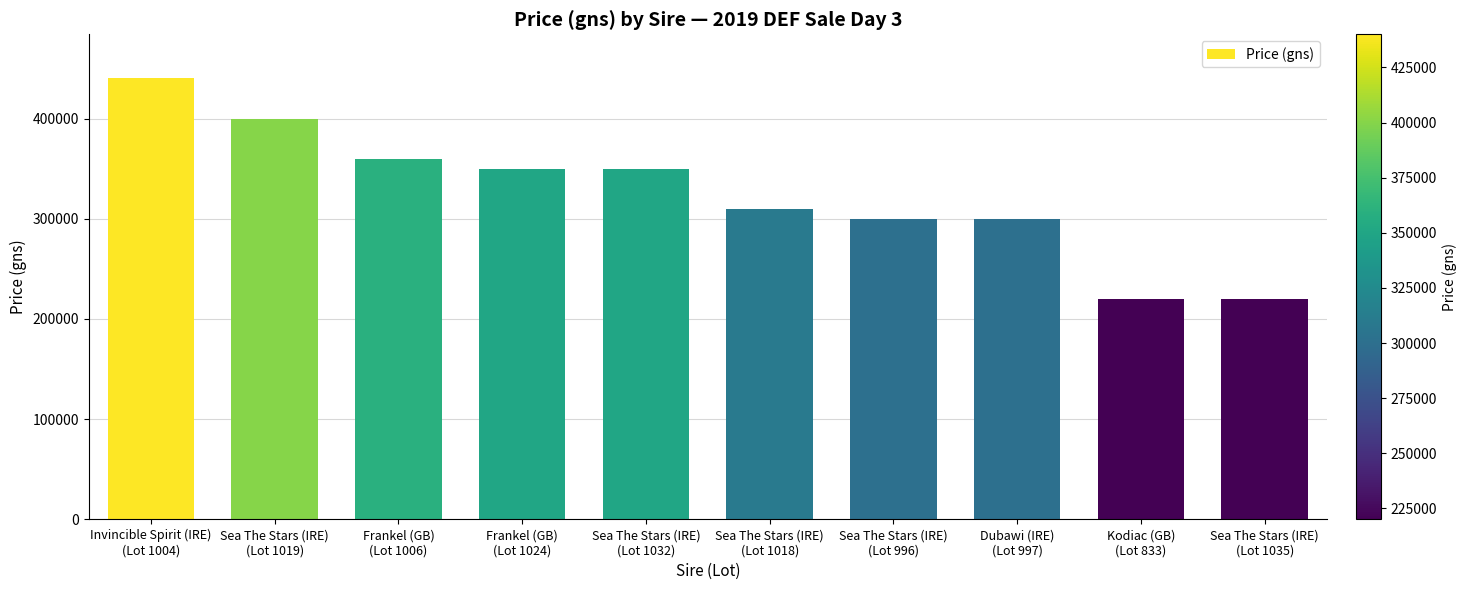

What position from the left is Invincible Spirit (IRE)
(Lot 1004)?

1